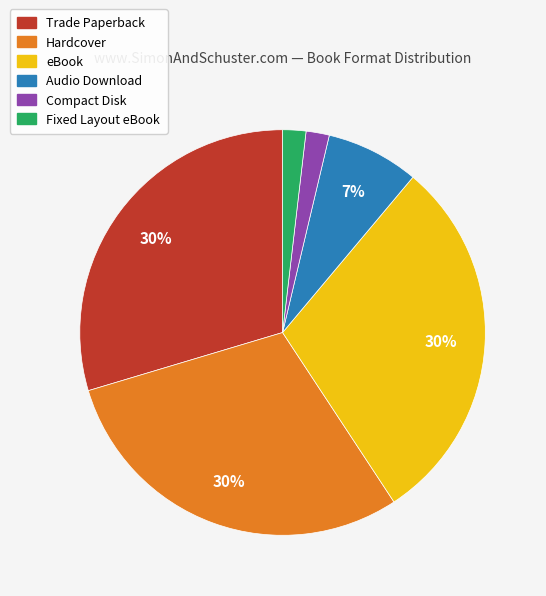

Do eBook and Trade Paperback together represent more than half of the pie?

Yes